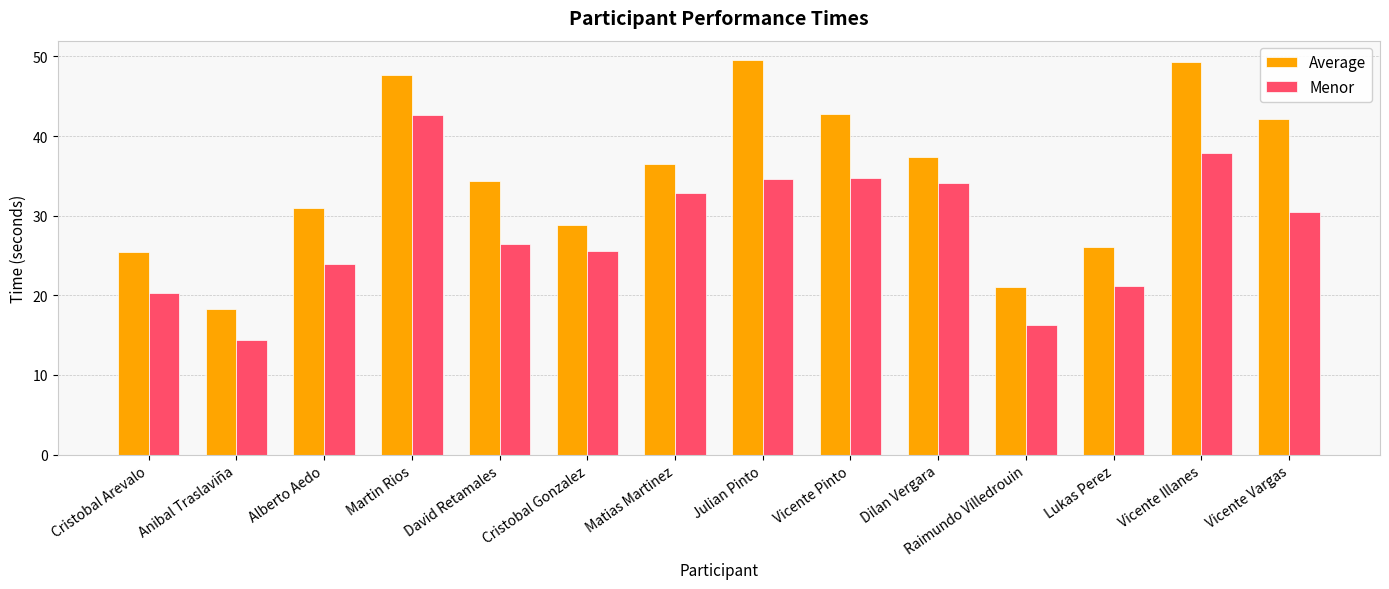

What are all the series names shown in the legend?

Average, Menor